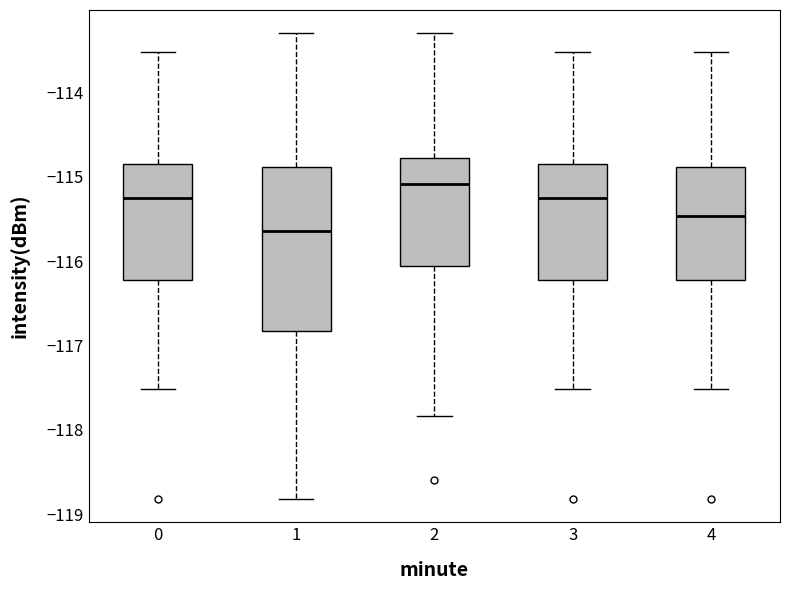

Where does the upper whisker of the box at x = 3 end on the y-axis? The values are not printed on the chart, so give them approximately, as read against the axis.

-113.5